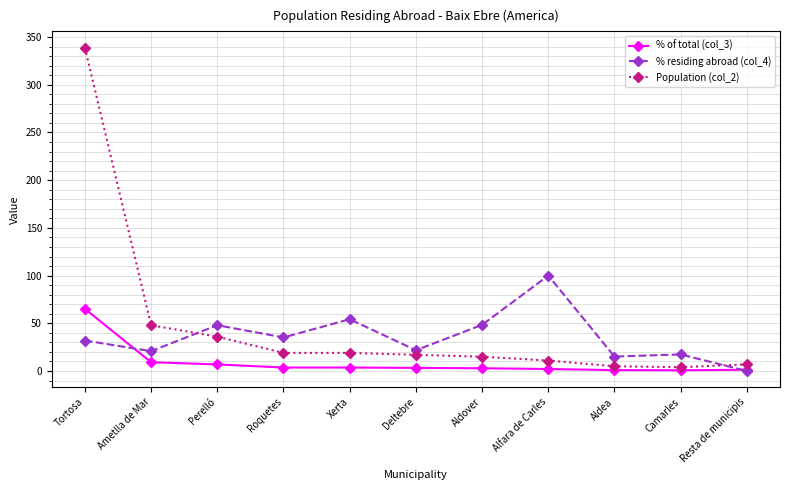

What are all the series names shown in the legend?

% of total (col_3), % residing abroad (col_4), Population (col_2)